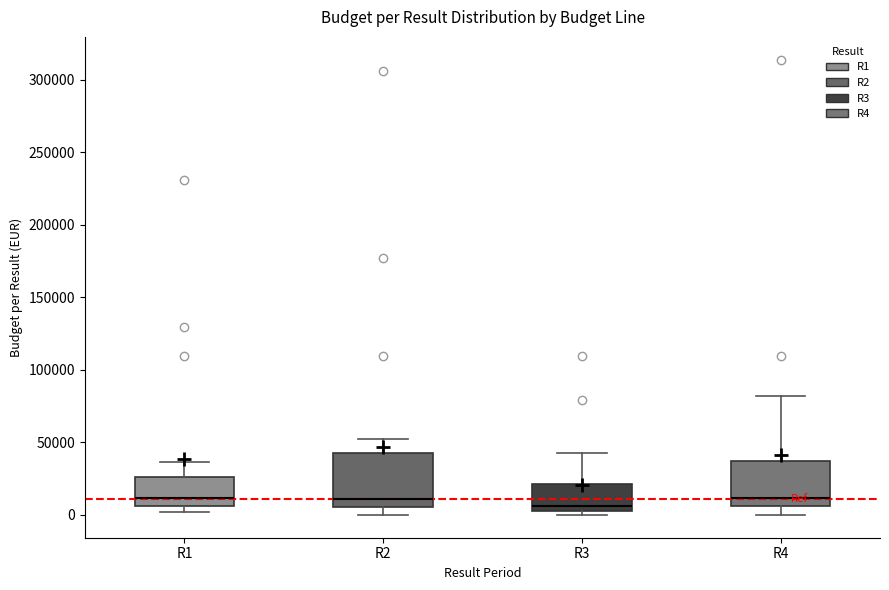

Reading left to right, transcribe this box plot: for each box, give where its median line is, the range the box spans, and where its two whiskers end, as read against the y-axis. The values are not printed on the chart, so give them approximately, as read against the axis.

R1: median 10000, box 5000 to 25000, whiskers 0 to 35000
R2: median 10000, box 5000 to 45000, whiskers 0 to 55000
R3: median 5000 (just above the box's lower edge), box 5000 to 20000, whiskers 0 to 45000
R4: median 10000, box 5000 to 40000, whiskers 0 to 80000